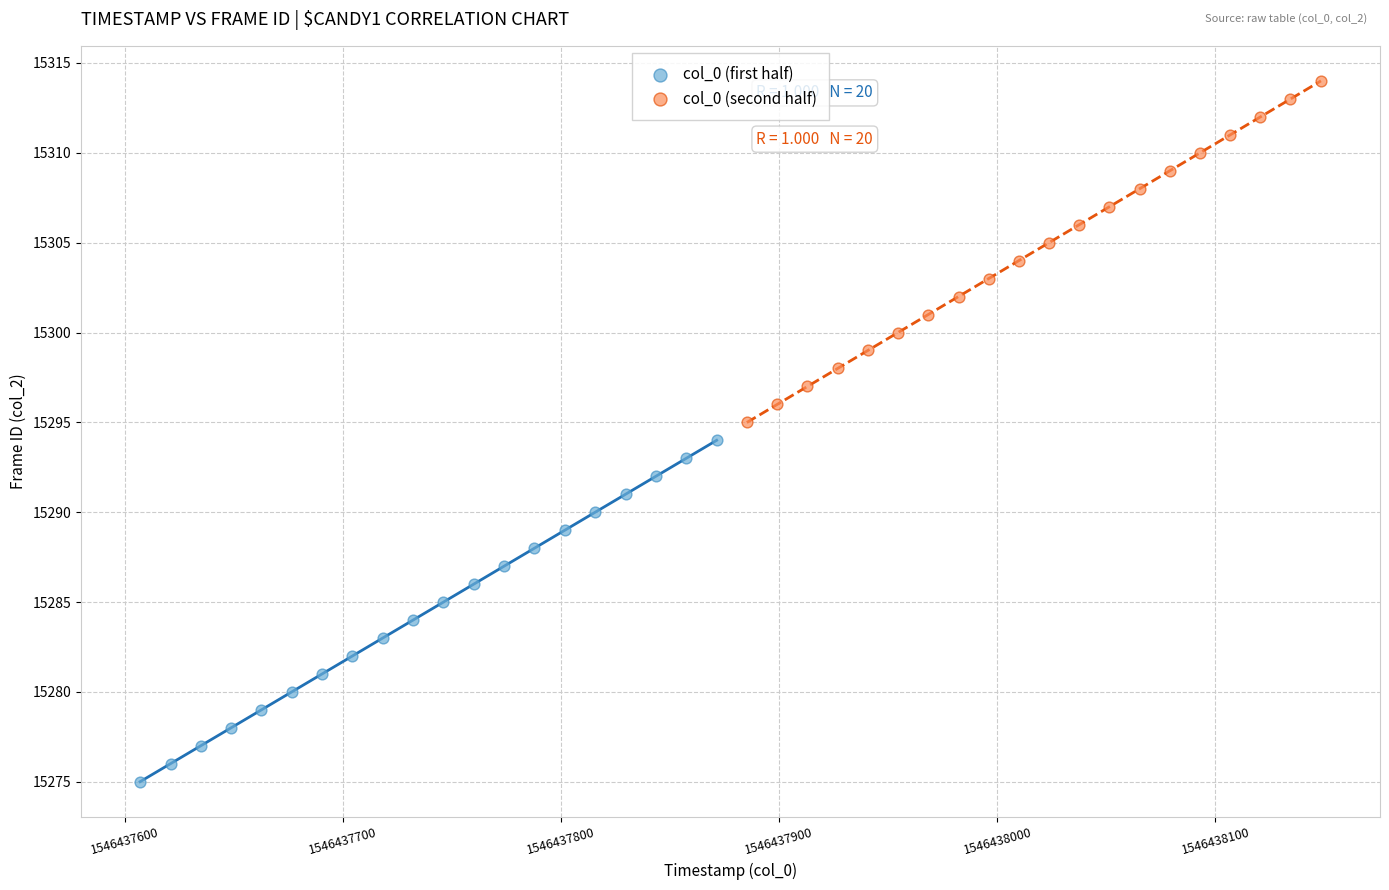

Which series reaches the minimum Y coordinate?

col_0 (first half)